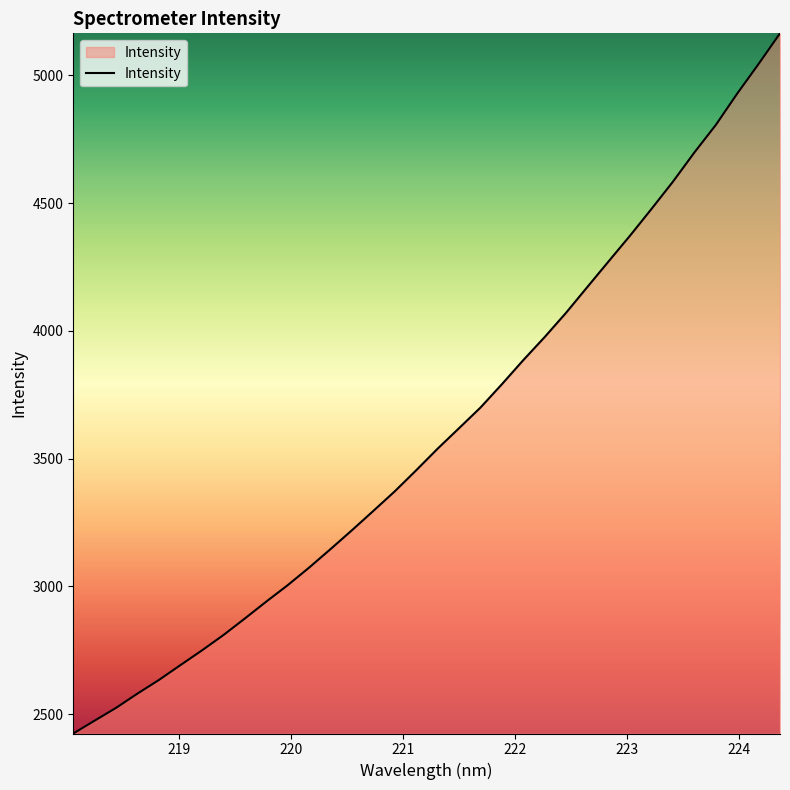

What is the maximum value shown in the chart?

5163.7